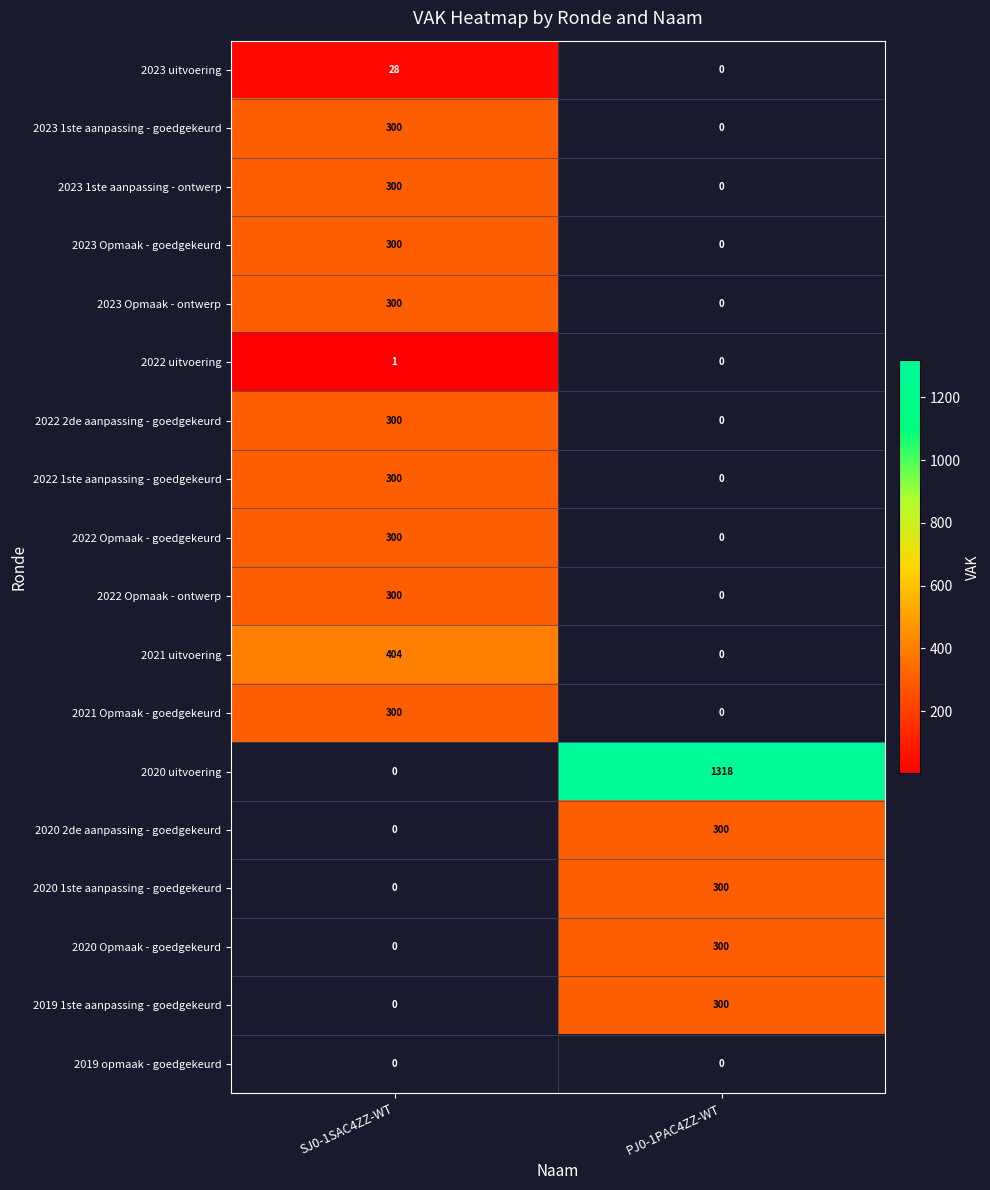

The 2020 Opmaak - goedgekeurd series shows 300 at PJ0-1PAC4ZZ-WT. True or false?

True